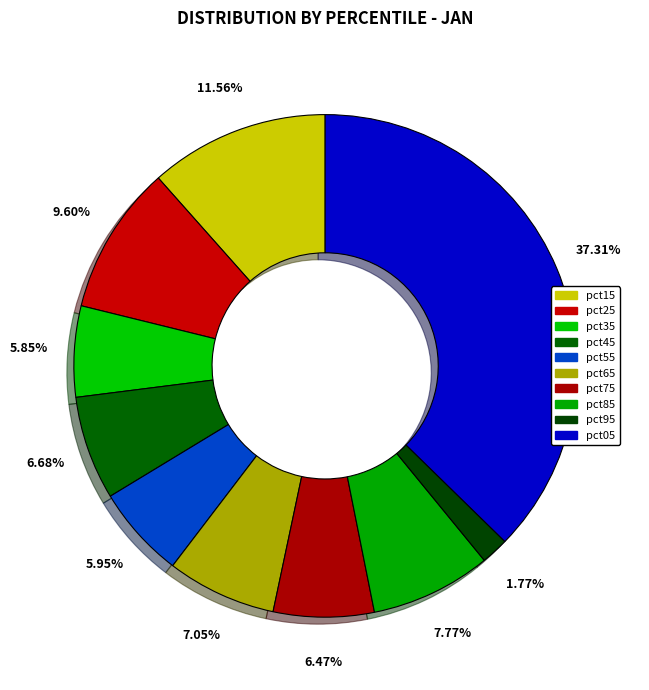

What percentage is the pct95 slice, to the nearest percent?

2%